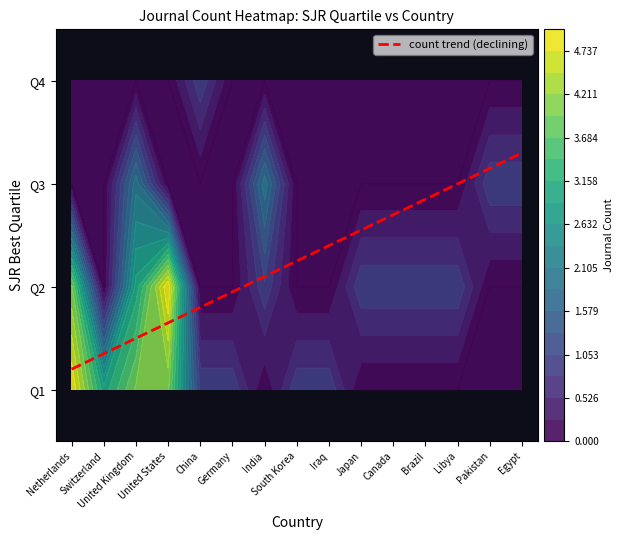

At how many categories does at least one series exceed 3?

3